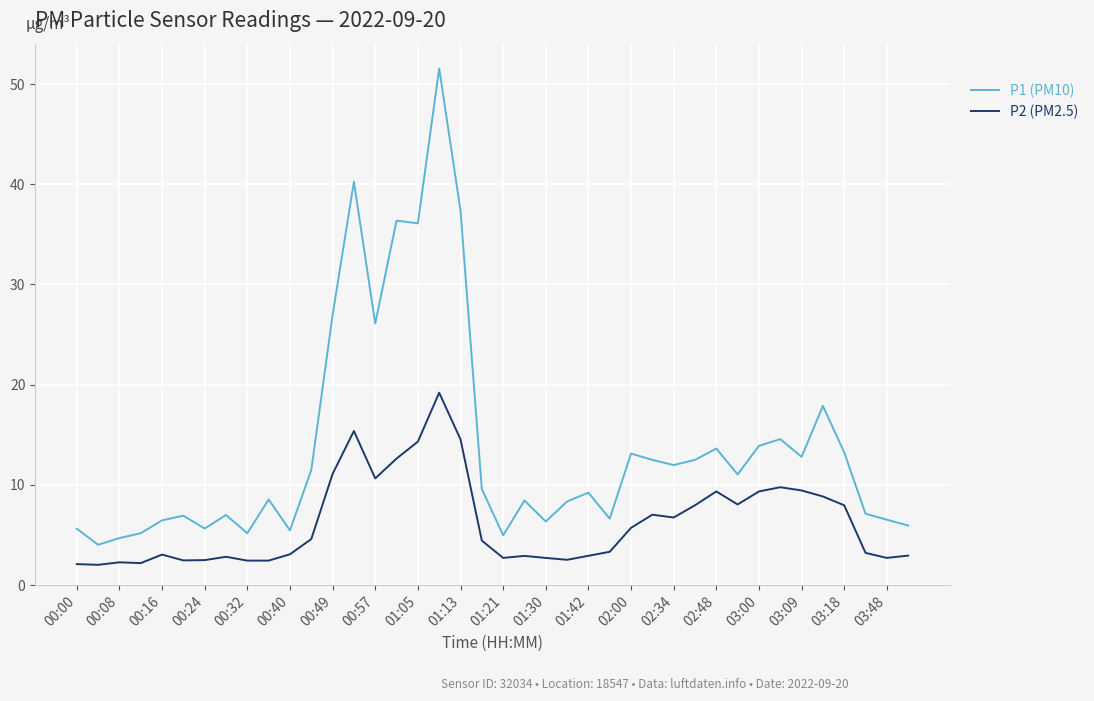

What is the lowest value of the P2 (PM2.5) series?

2.0